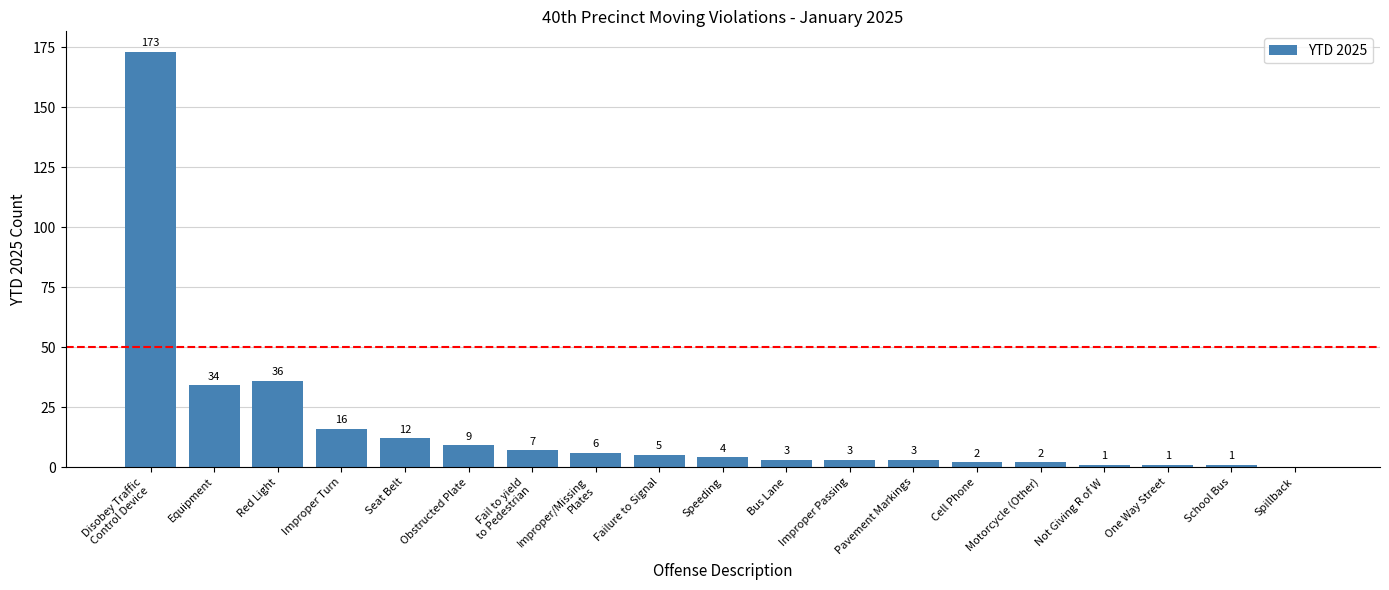

Is it true that the value at Improper/Missing
Plates is 6?

True